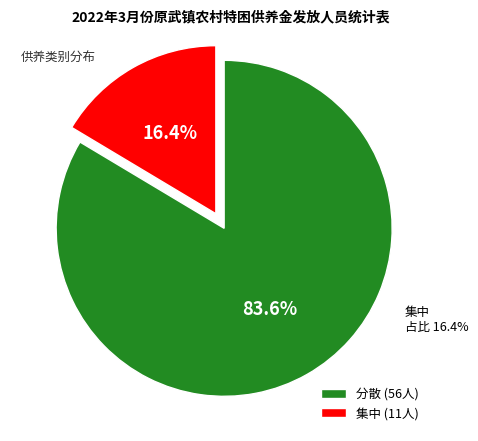

Count the number of slices in the pie.

2